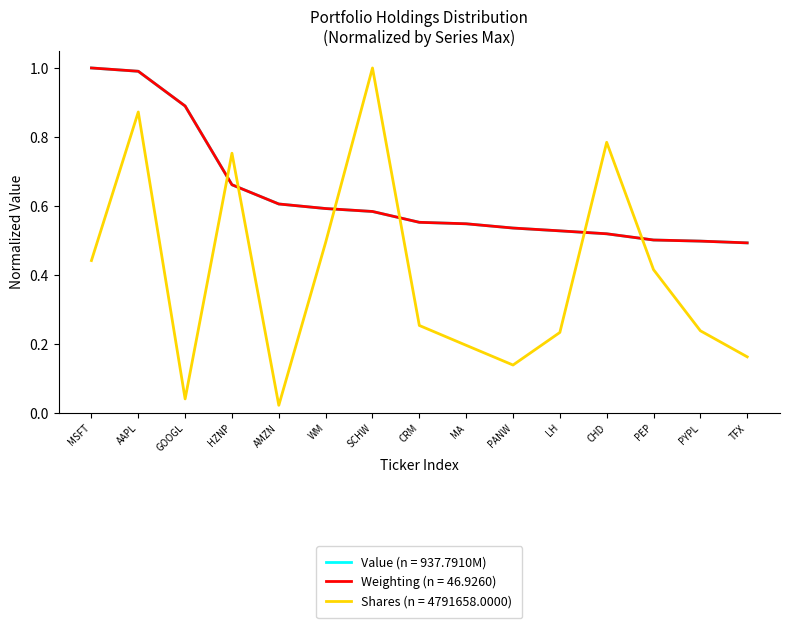

Which category has the highest value in the Shares (n = 4791658.0000) series?

SCHW